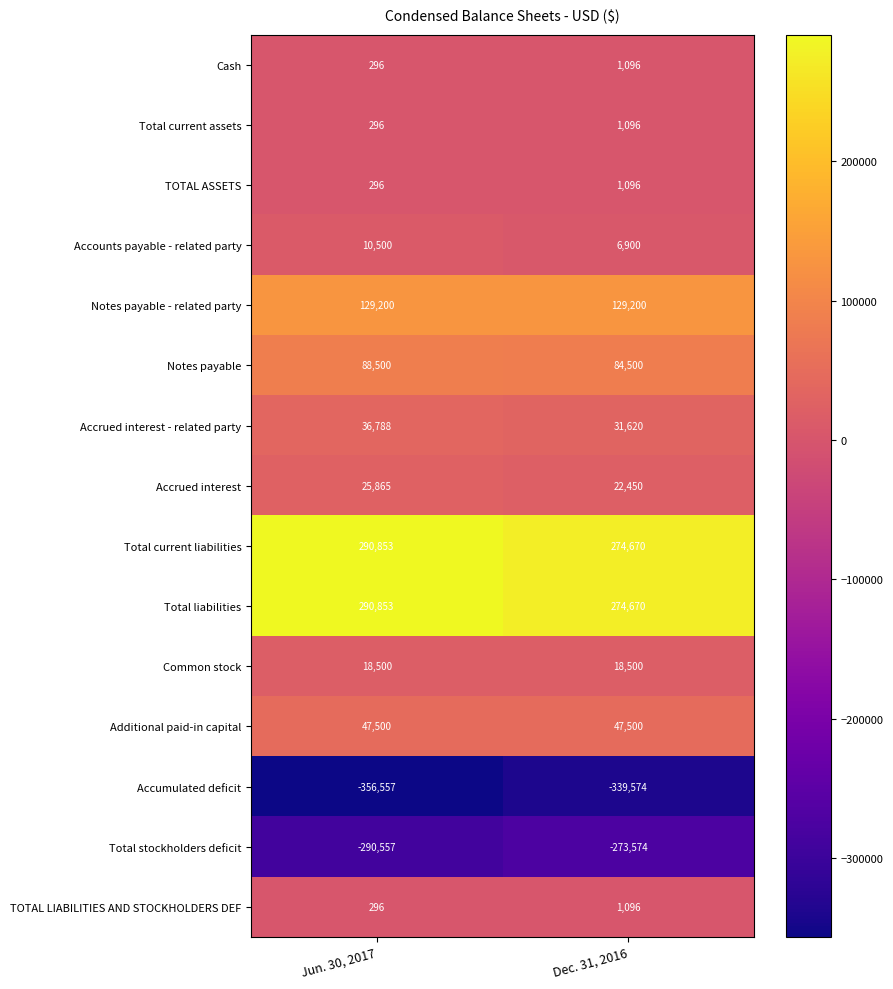

List the labels in order of Total current liabilities value, largest first.

Jun. 30, 2017, Dec. 31, 2016